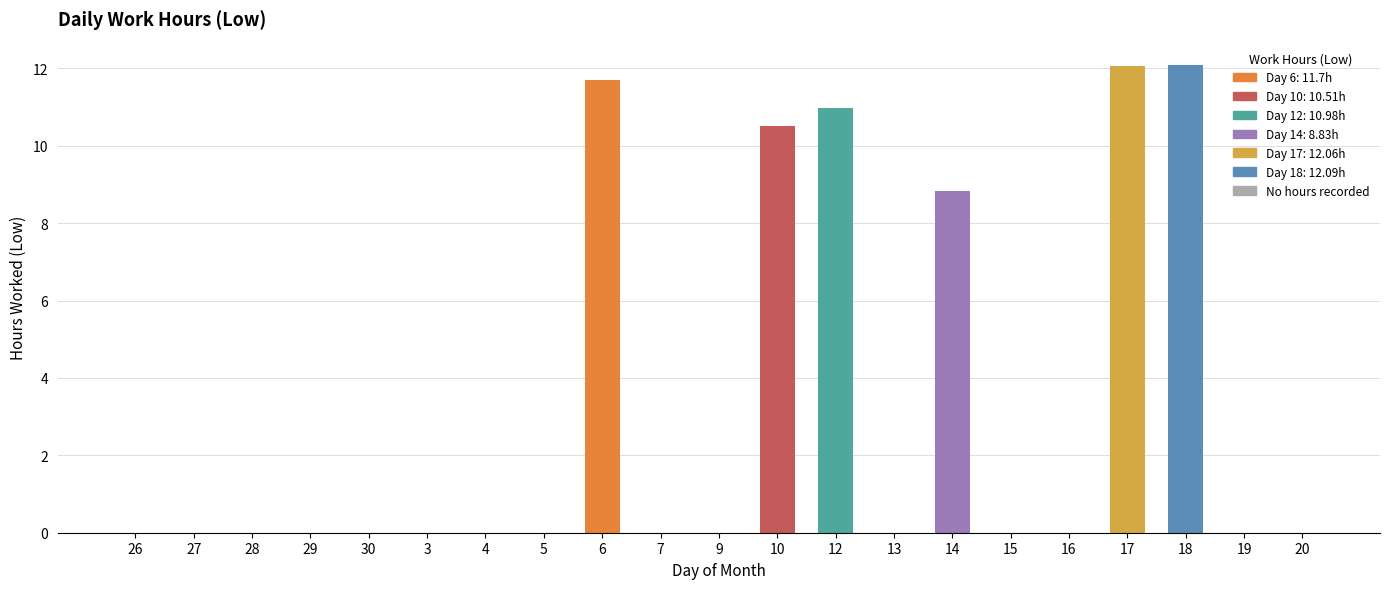

How many series are shown in this chart?

1